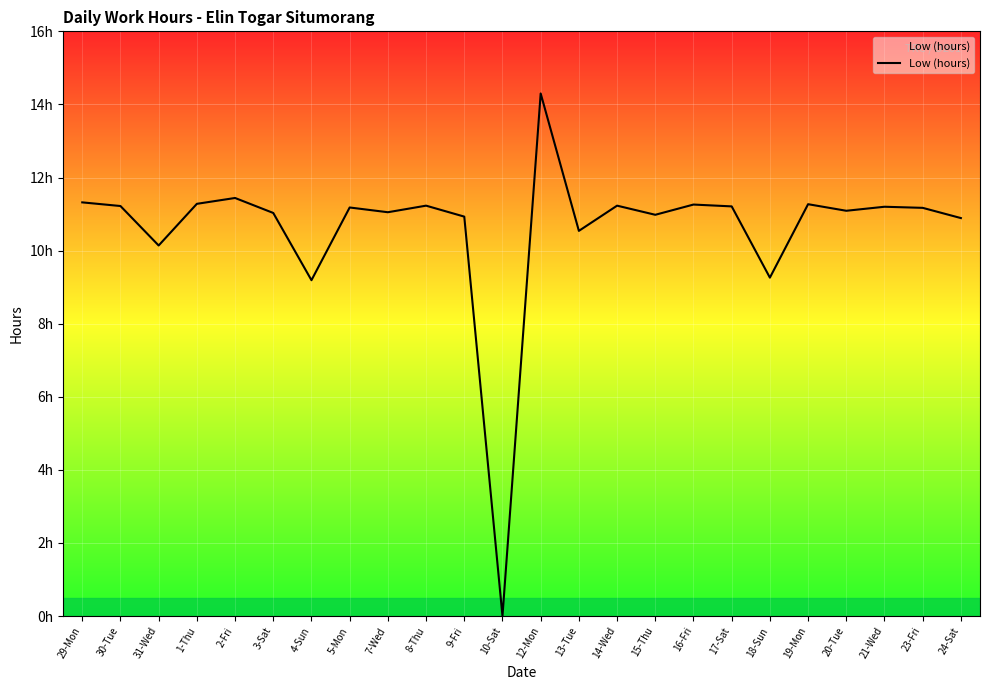

Is this an area chart (filled region under the line)?

Yes